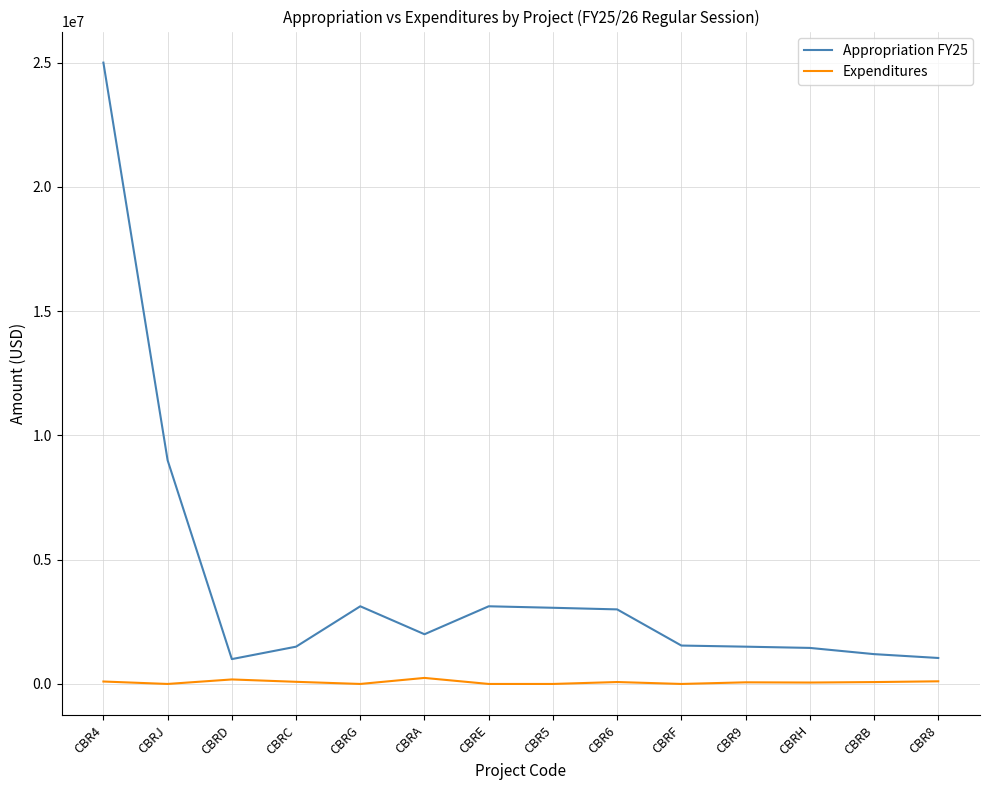

What is the sum of all Expenditures values?

989438.3